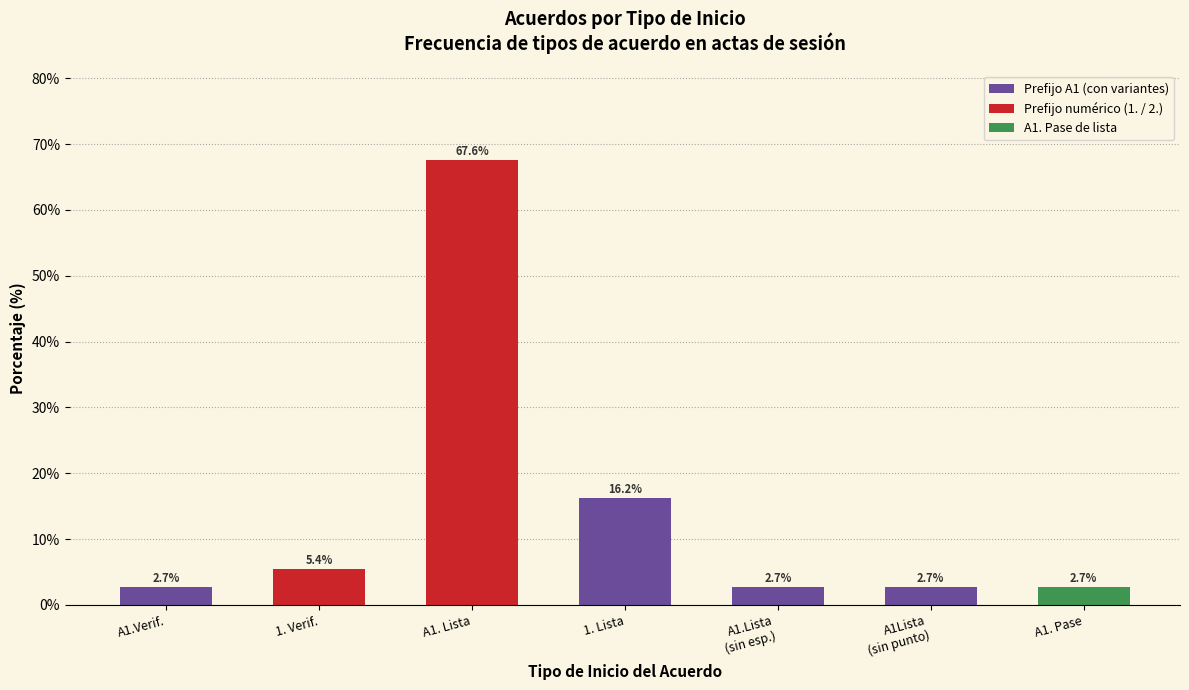

Count the number of data series in this chart.

1